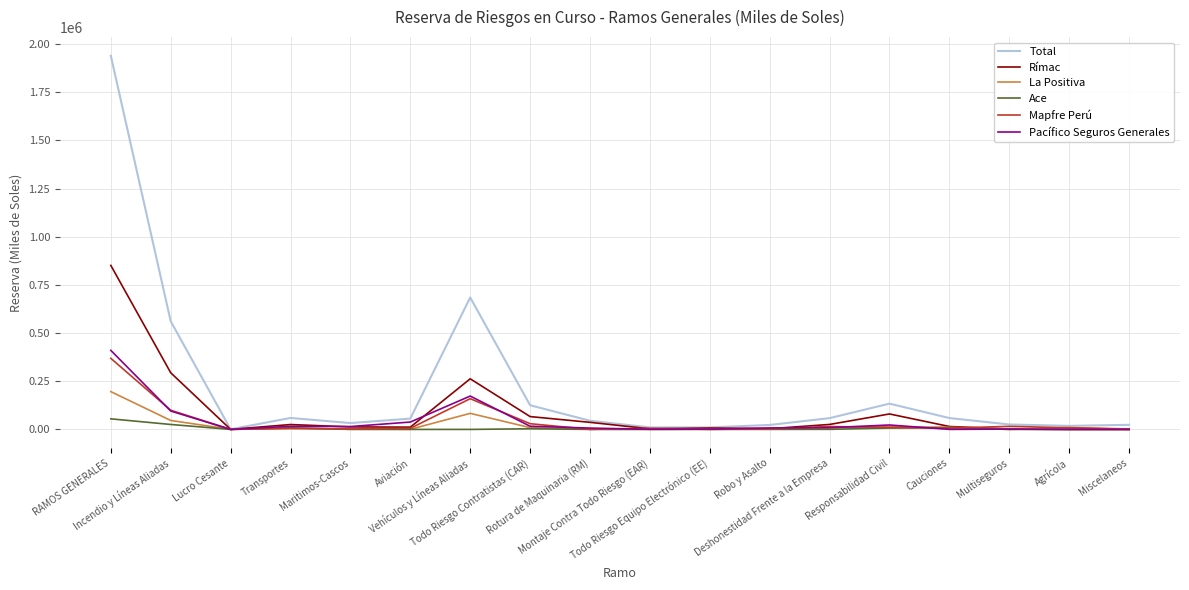

What is the maximum value for Pacífico Seguros Generales?

410268.9